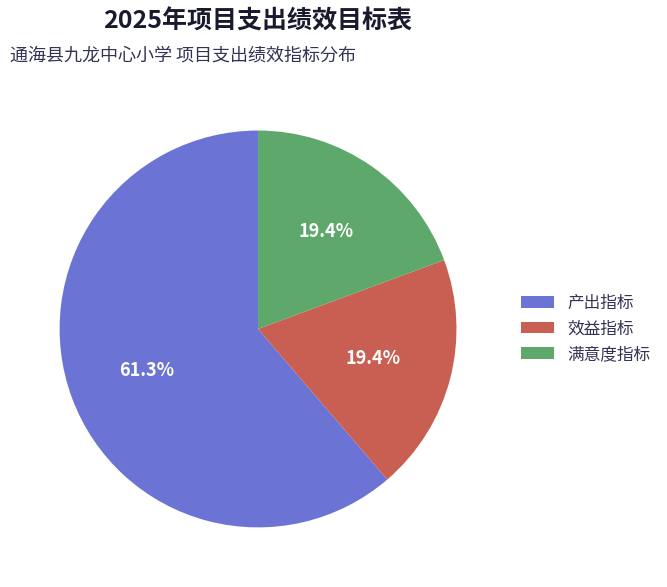

What is the largest slice in the pie chart?

产出指标